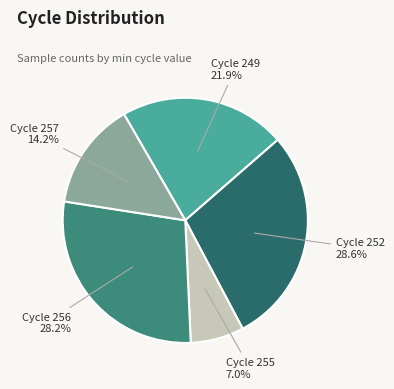

Is there any slice that represents more than half of the pie?

No